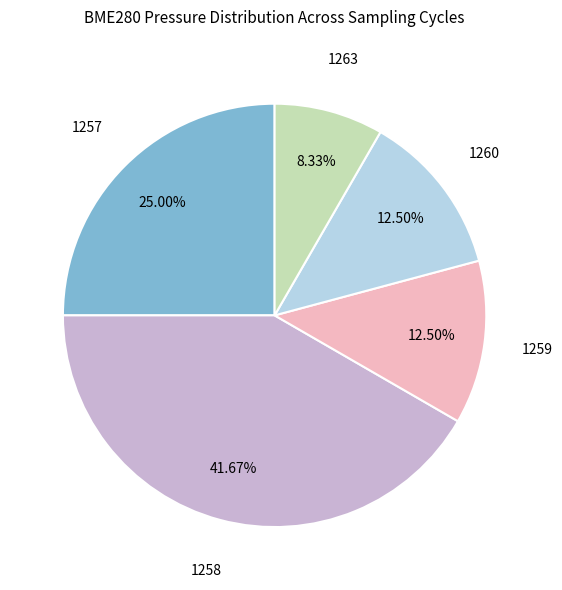

Does any single category account for the majority?

No